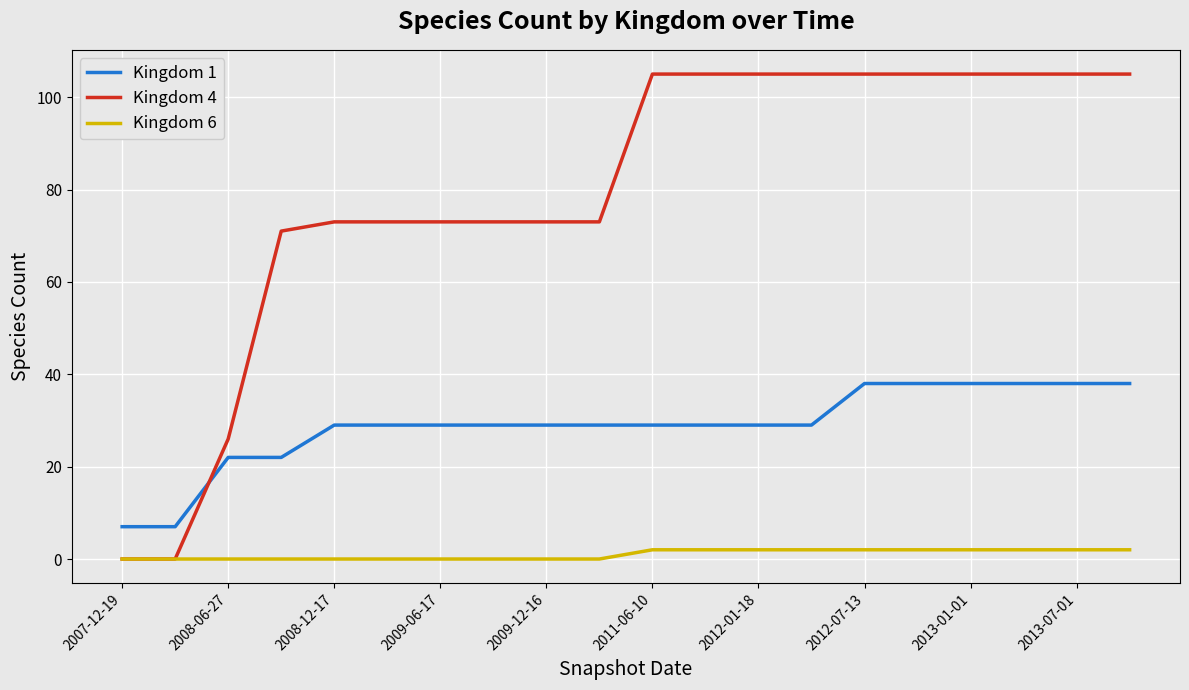

True or false: Kingdom 1 and Kingdom 4 intersect in this chart.

True